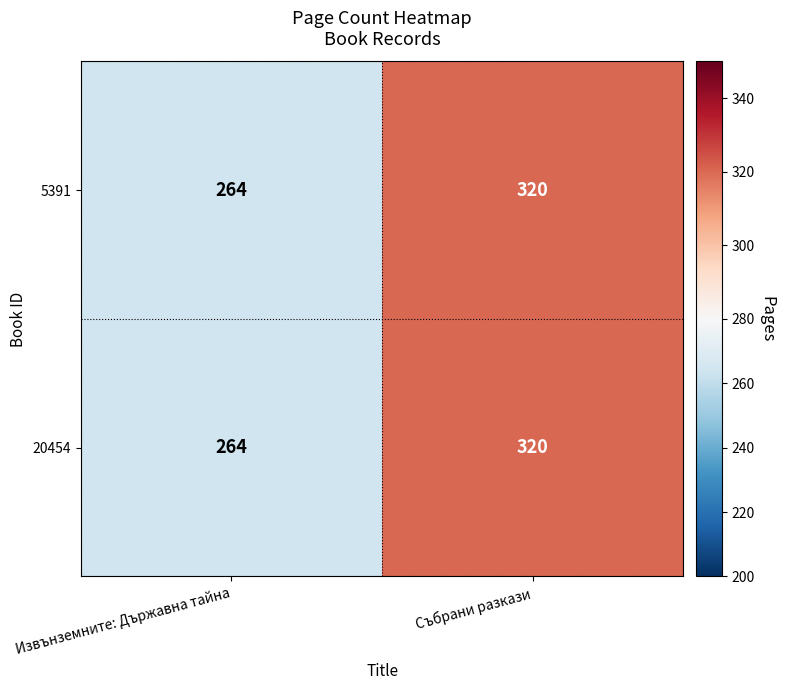

What is the sum of all 5391 values?

584